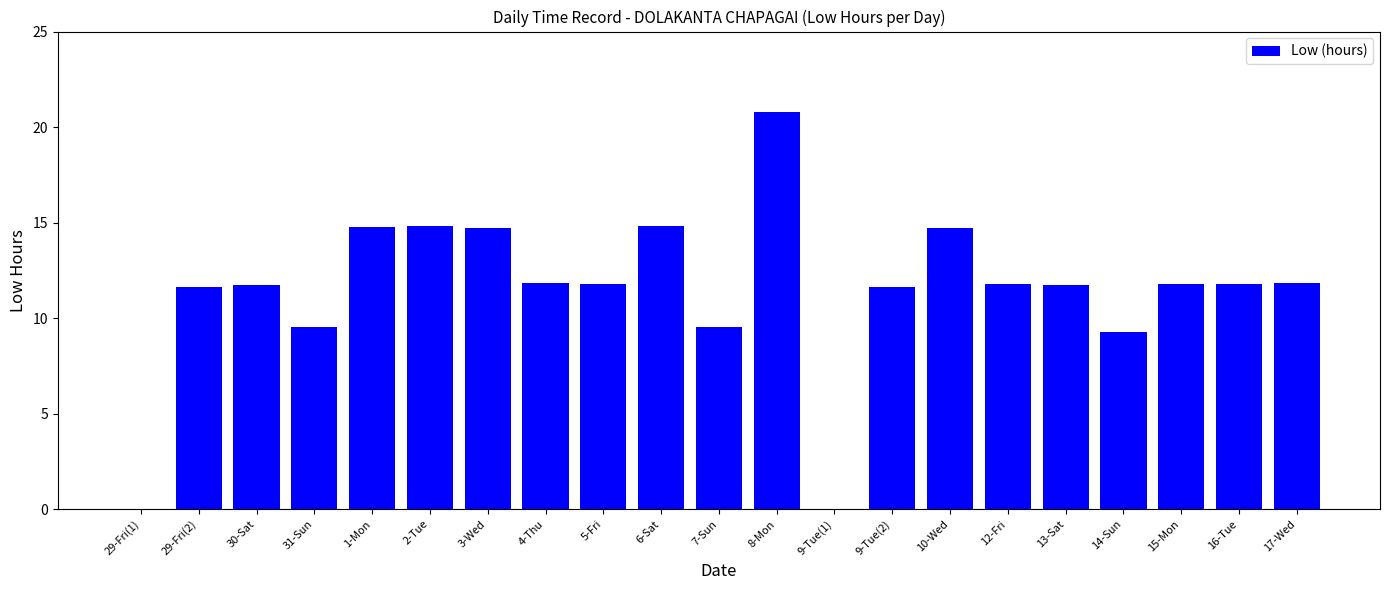

True or false: the data shows 11.7 at 30-Sat.

True